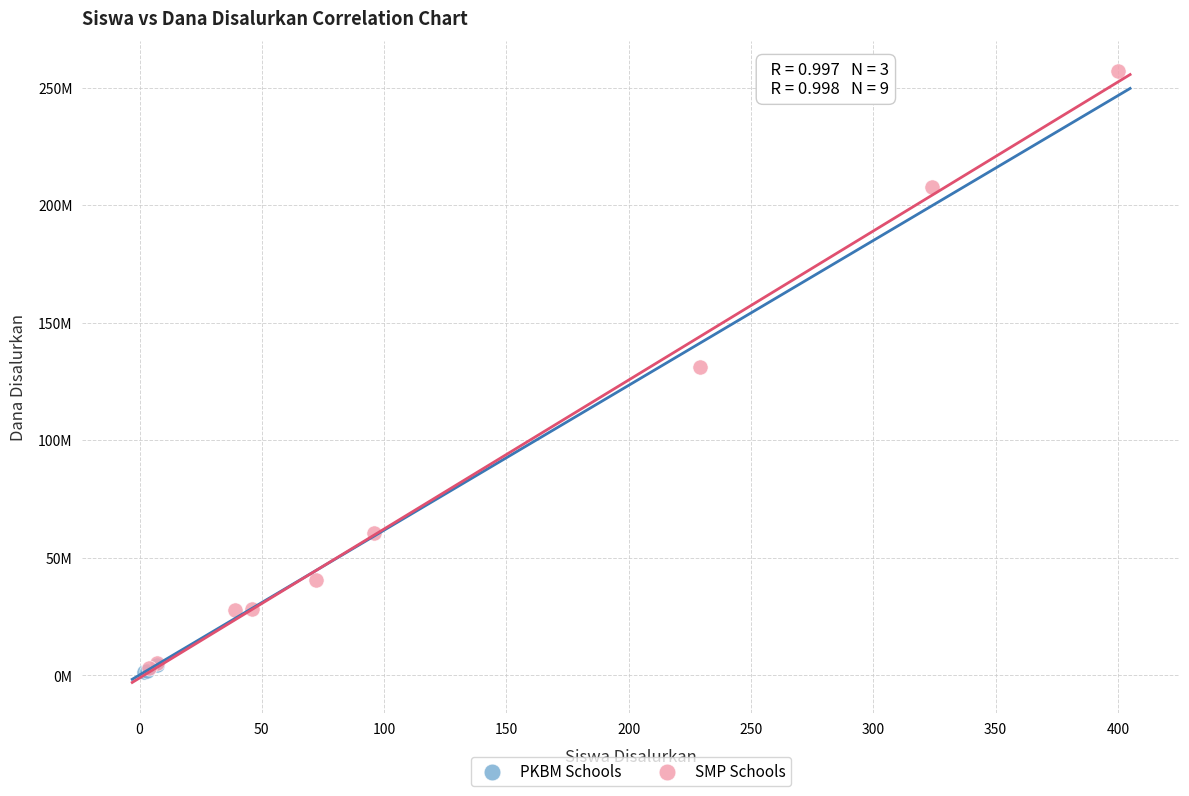

Which series has the largest Y range (max minus min)?

SMP Schools